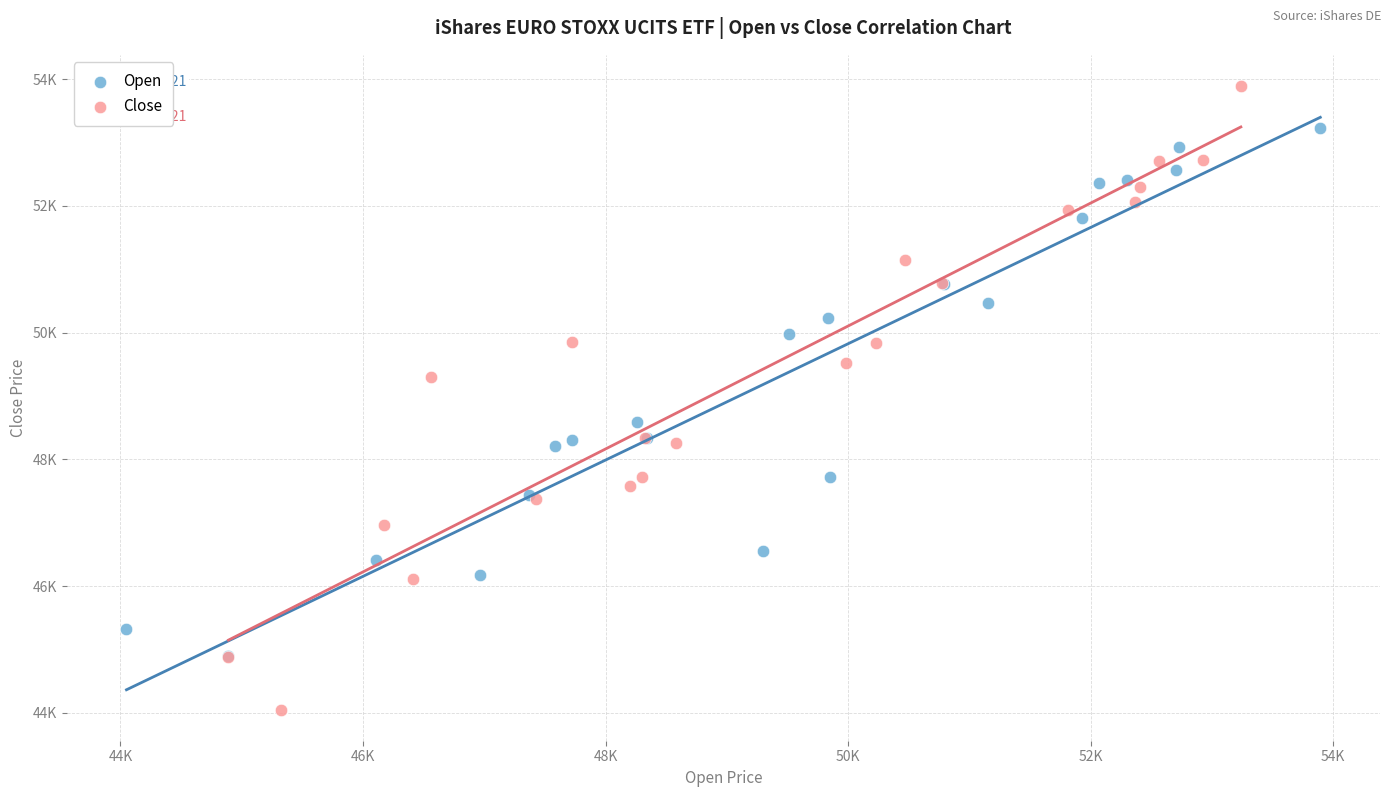

Which series has the widest spread of Y values?

Close